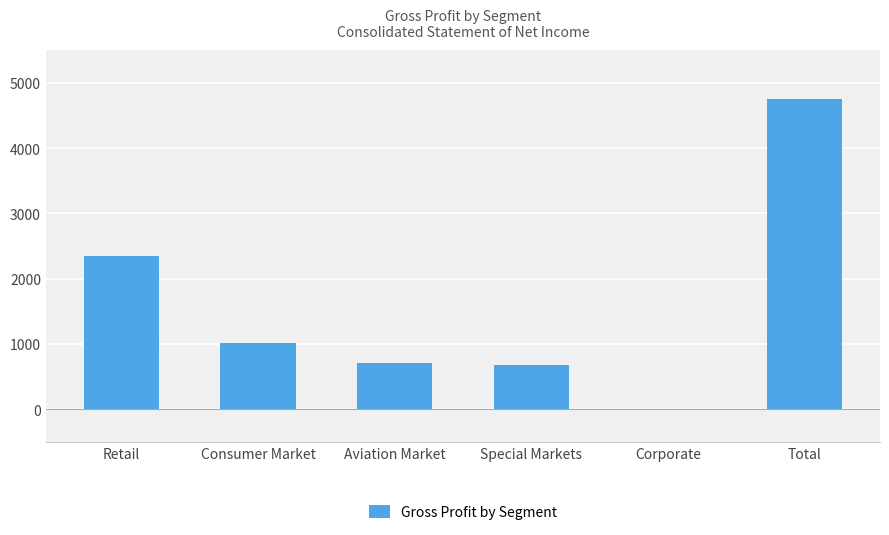

Reading left to right, list all the values displayed in this chart.

Retail=2348	Consumer Market=1020	Aviation Market=708	Special Markets=673	Corporate=0	Total=4749